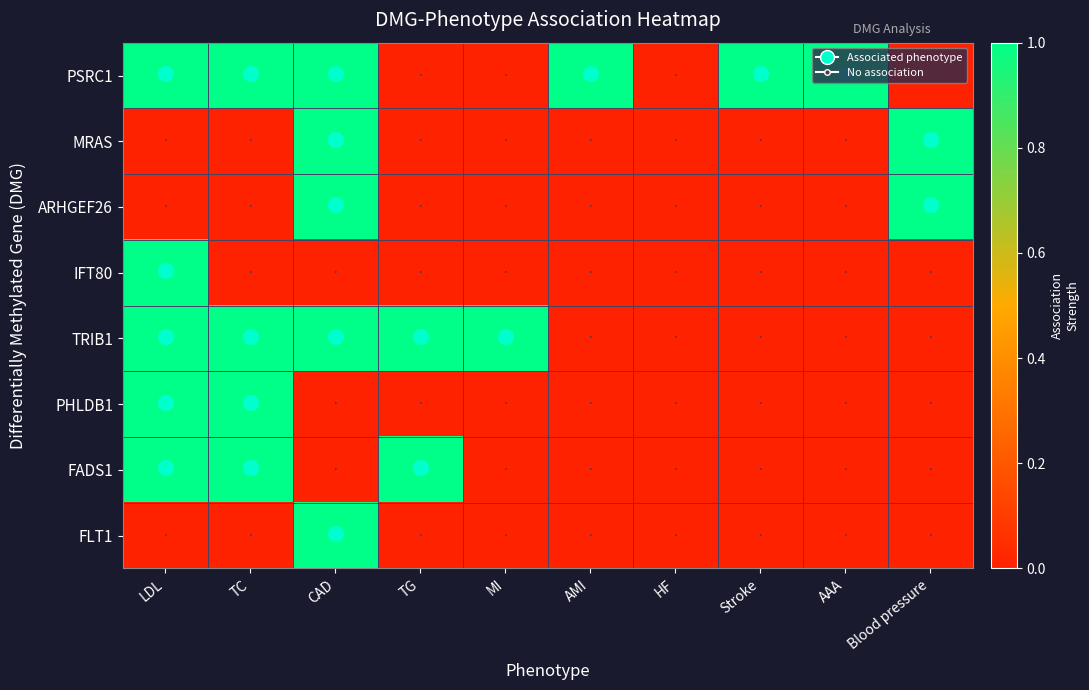

Which series has the largest total across all categories?

PSRC1